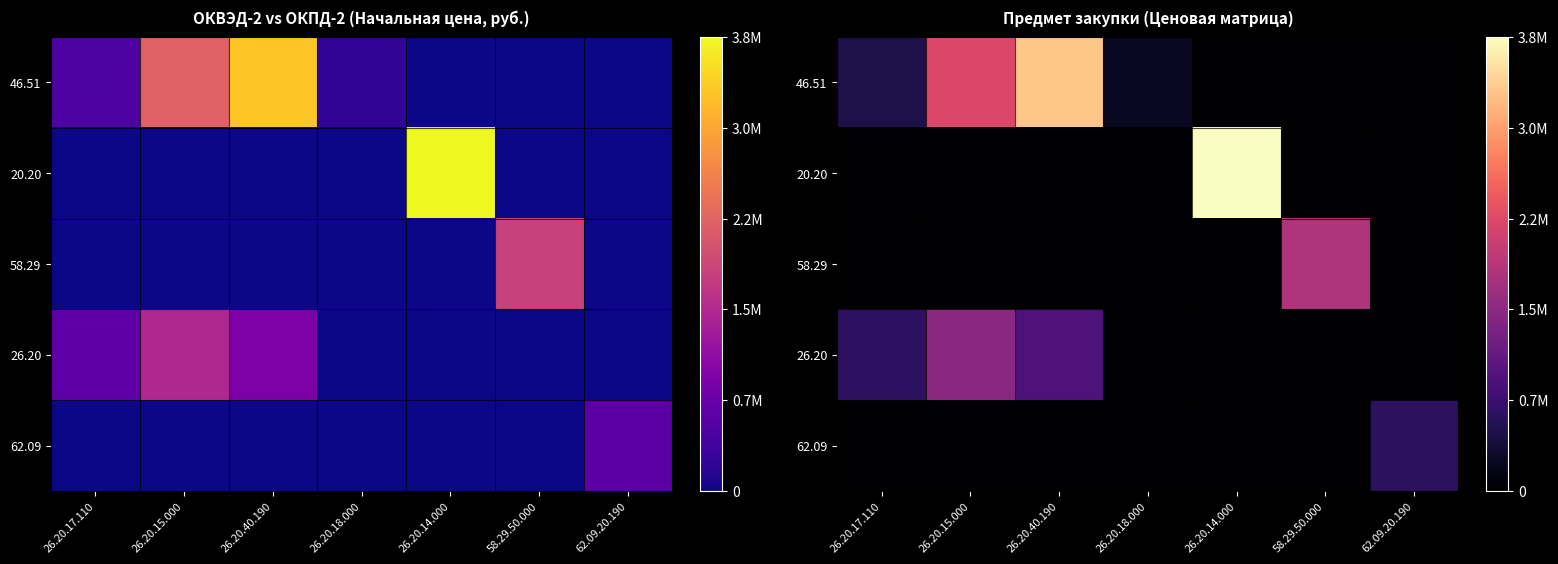

What is the total value across all series at 26.20.18.000?

245000